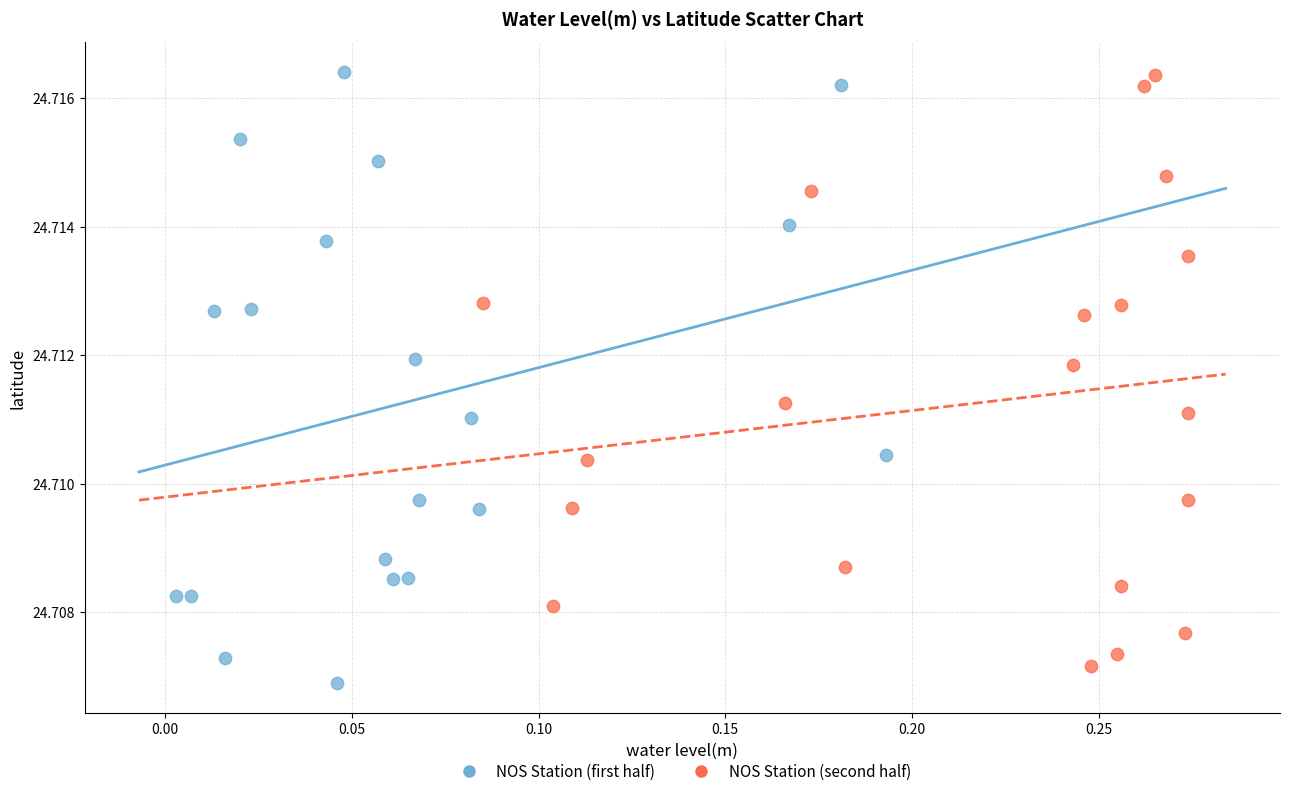

What are all the series names shown in the legend?

NOS Station (first half), NOS Station (second half)